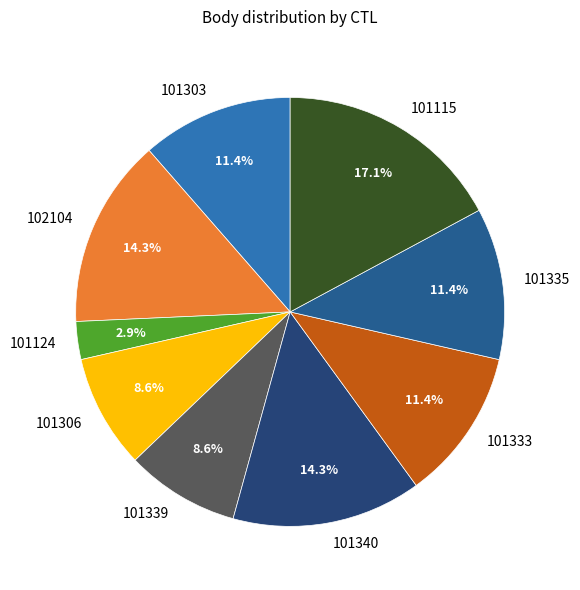

Count the number of slices in the pie.

9